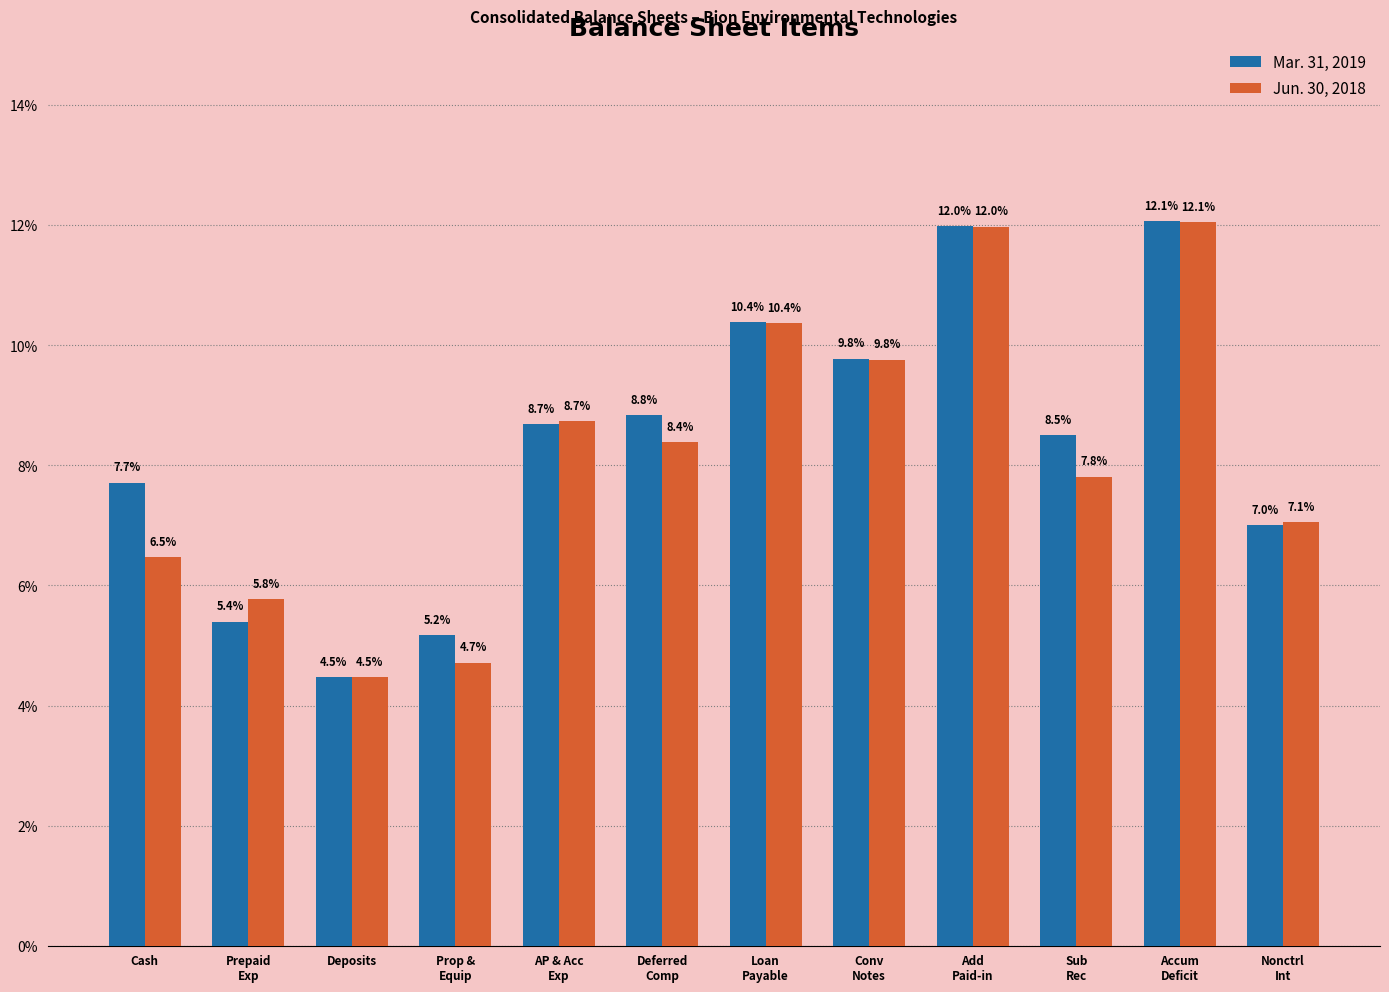

Reading left to right, transcribe all the data shown in this chart.

Mar. 31, 2019: 7.7	5.4	4.5	5.2	8.7	8.8	10.4	9.8	12.0	8.5	12.1	7.0
Jun. 30, 2018: 6.5	5.8	4.5	4.7	8.7	8.4	10.4	9.8	12.0	7.8	12.1	7.1